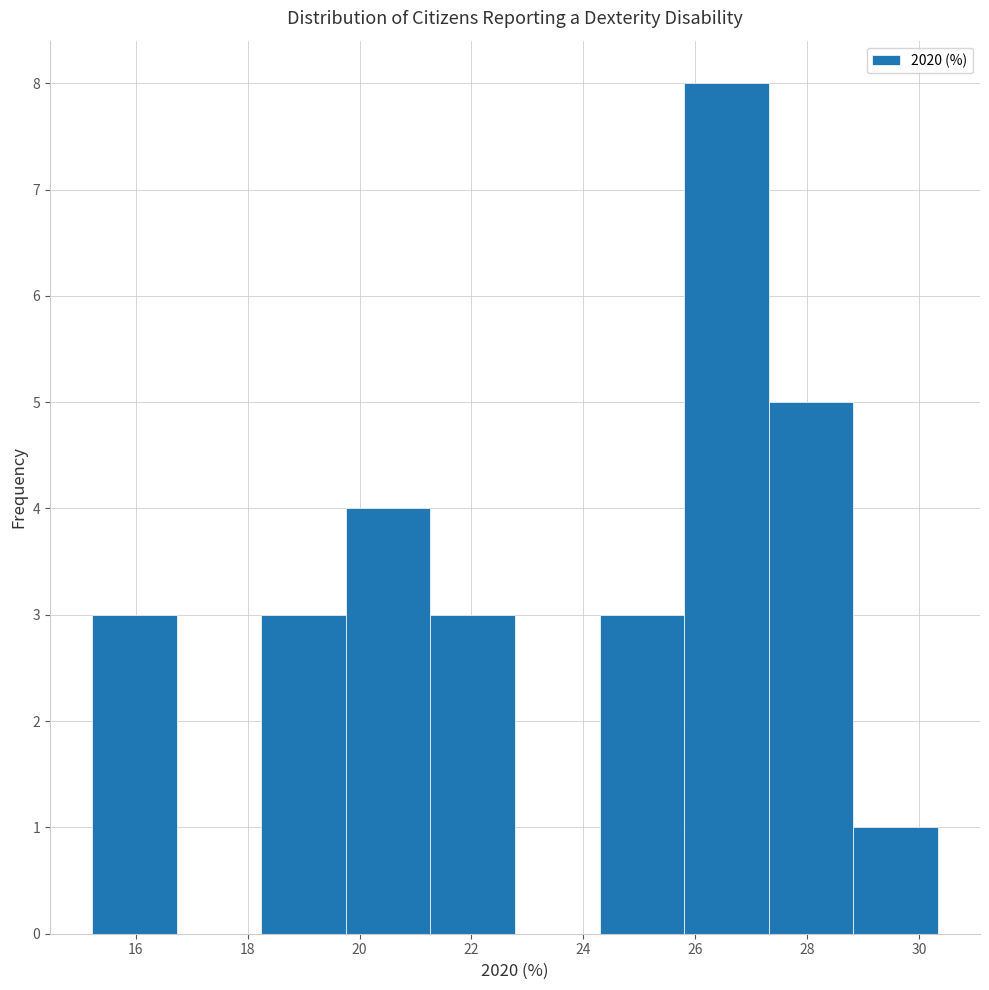

Reading left to right, transcribe this chart: for each bar, give the range it covers on the x-axis and its height. Neither the bar edges nor the heights are printed on the chart, so give them approximately, as read against the axes.

15.2 to 16.8: 3
16.8 to 18.2: 0
18.2 to 19.8: 3
19.8 to 21.2: 4
21.2 to 22.8: 3
22.8 to 24.2: 0
24.2 to 25.8: 3
25.8 to 27.4: 8
27.4 to 28.8: 5
28.8 to 30.4: 1